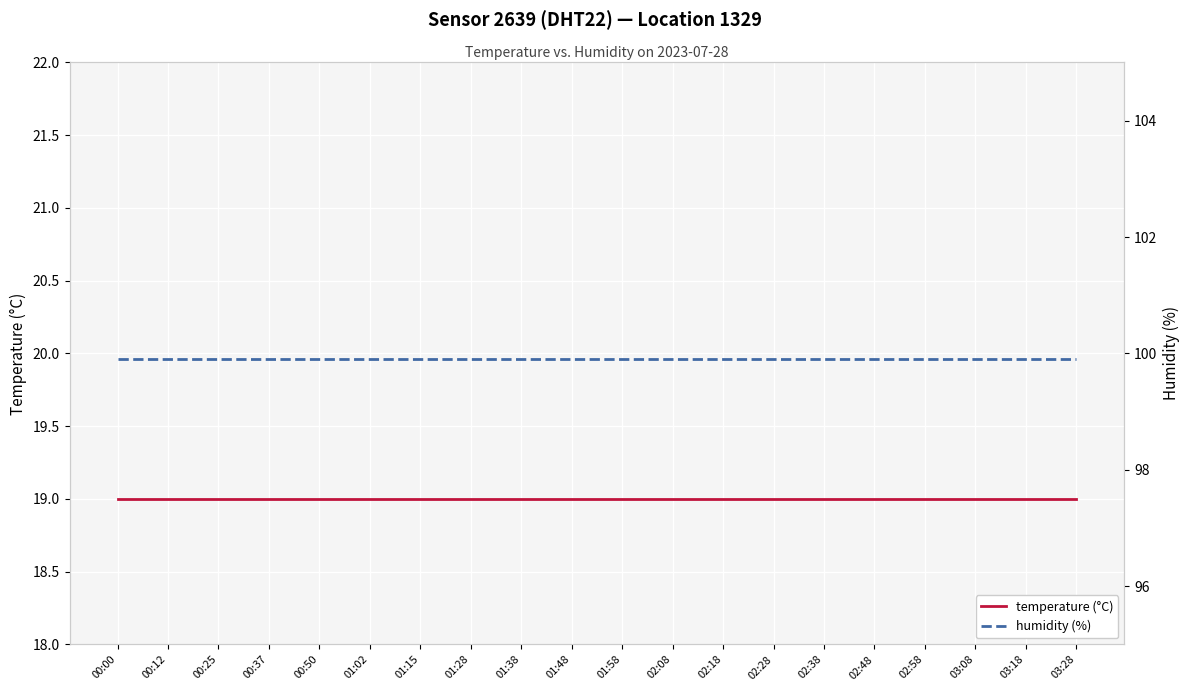

Between 00:37 and 02:18, which series saw the biggest shift?

temperature (°C)